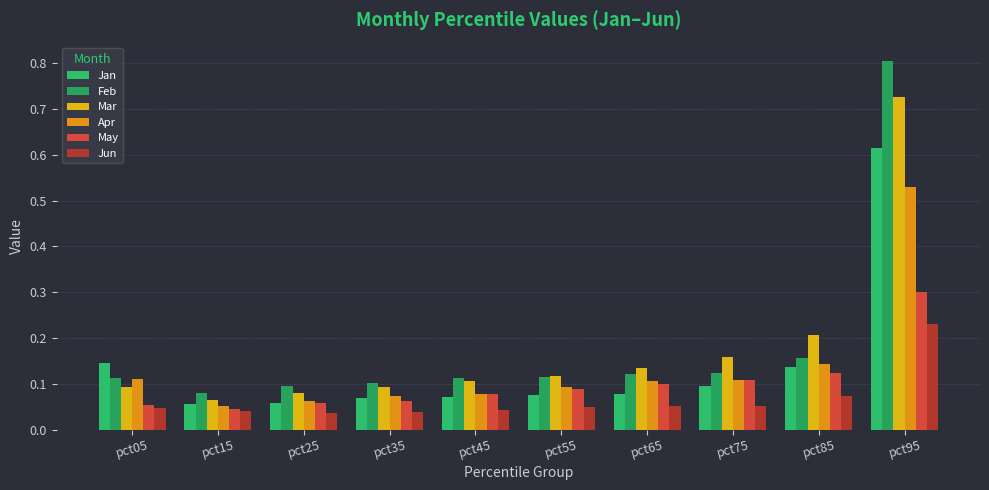

The Jun series shows 0.1 at pct85. True or false?

True